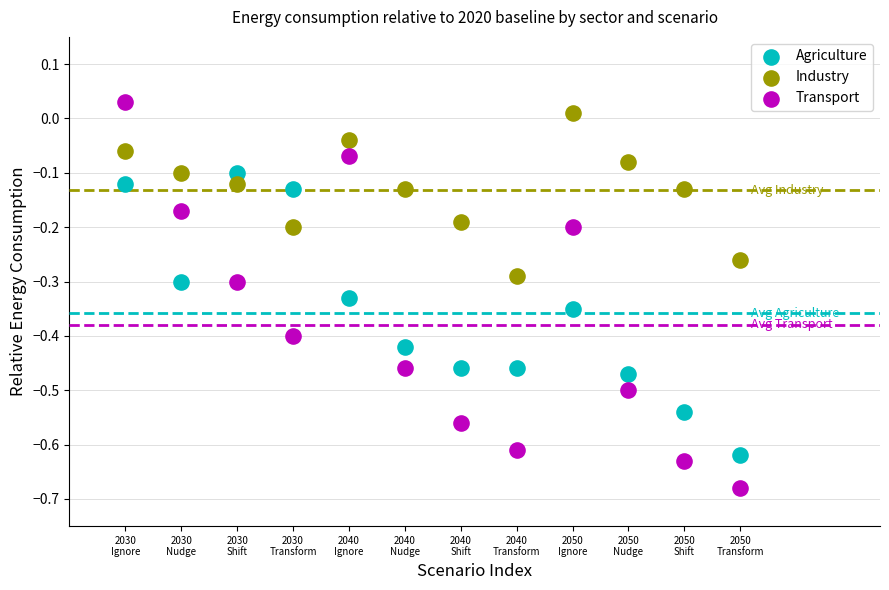

Across all data points, what is the range of X values (max minus min)?

11.0